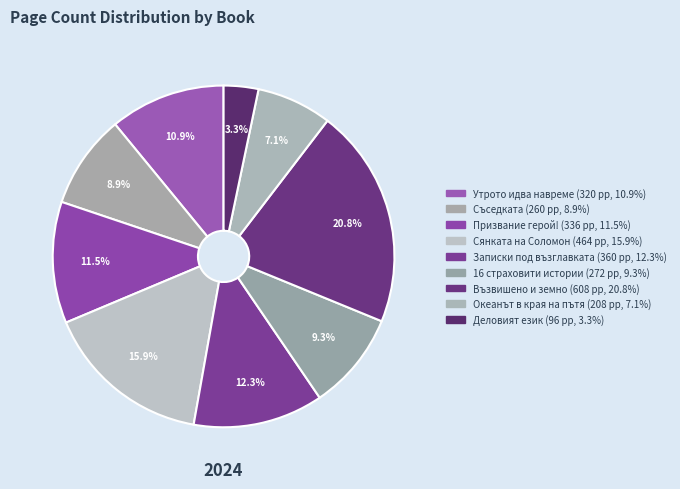

Count the number of slices in the pie.

9